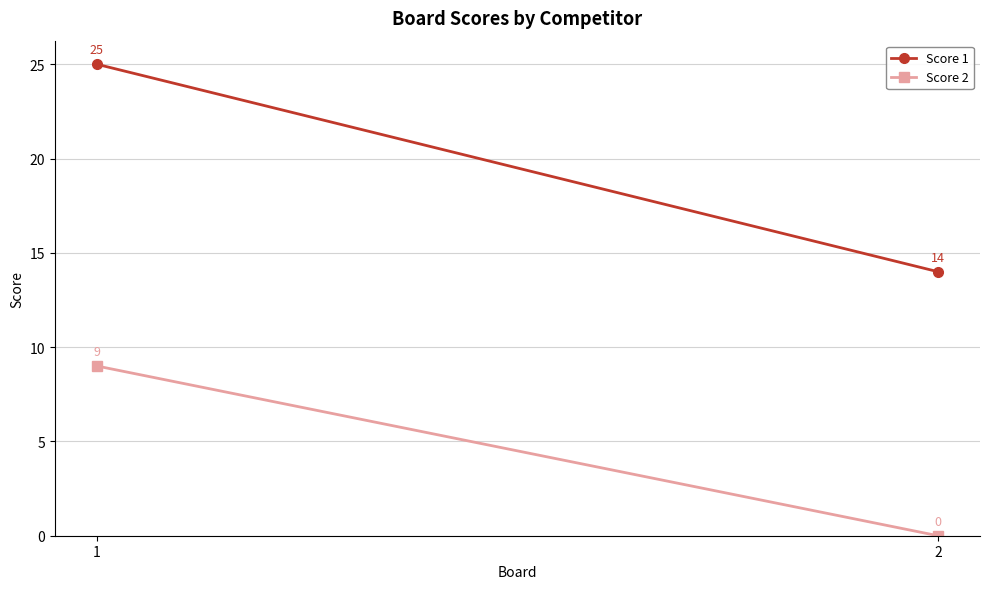

Where is Score 2 nearest to the value 4?

2